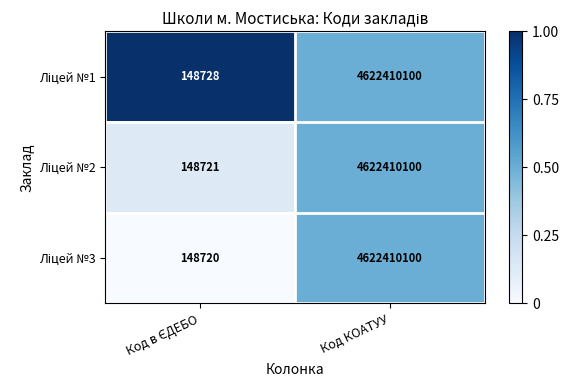

What is the minimum value shown in the chart?

148720